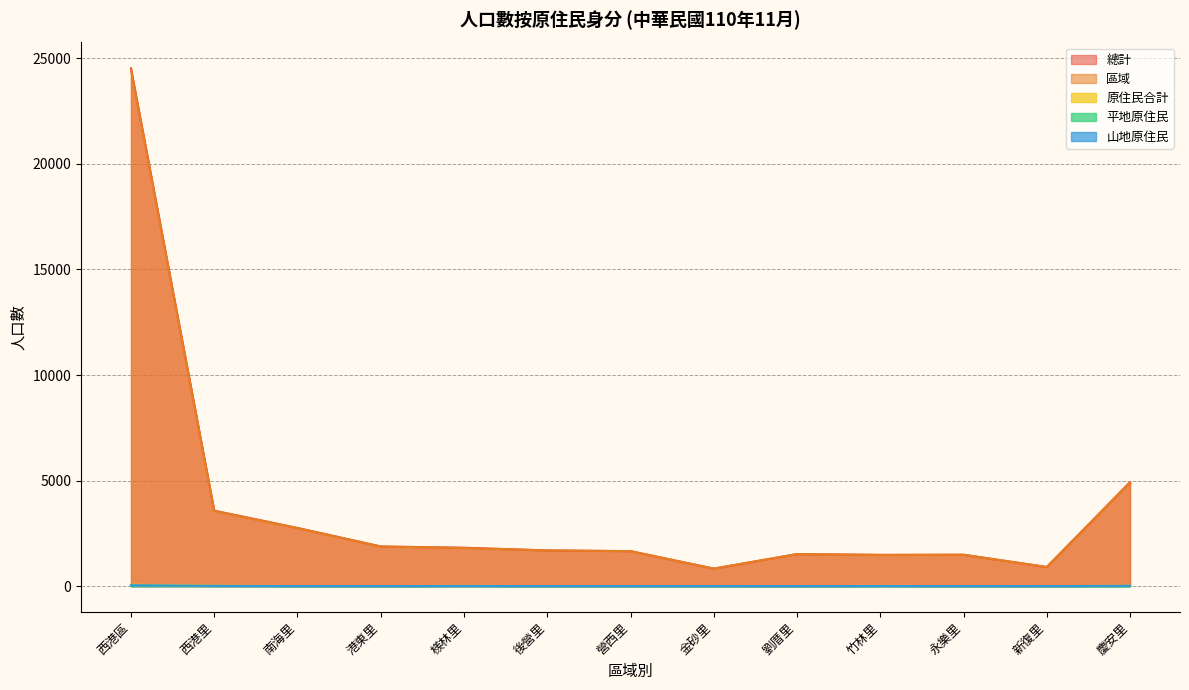

True or false: 區域 and 山地原住民 intersect in this chart.

False